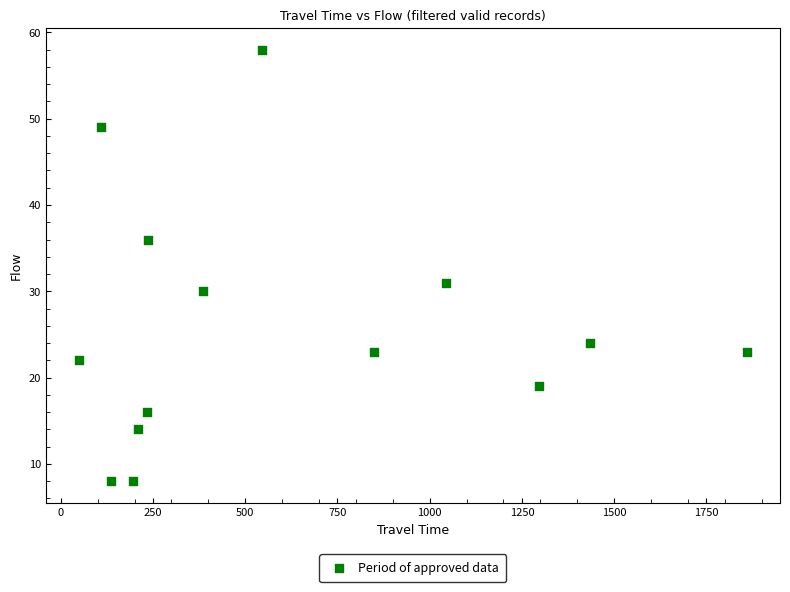

What is the range of Y values (max minus min)?

50